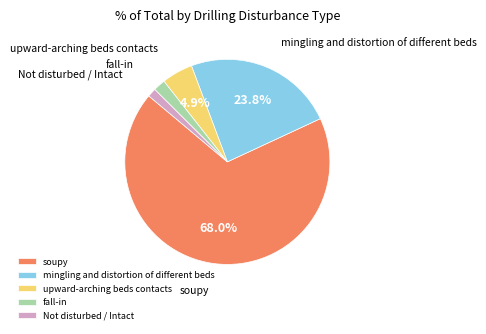

True or false: Not disturbed / Intact accounts for 12% of the total.

False